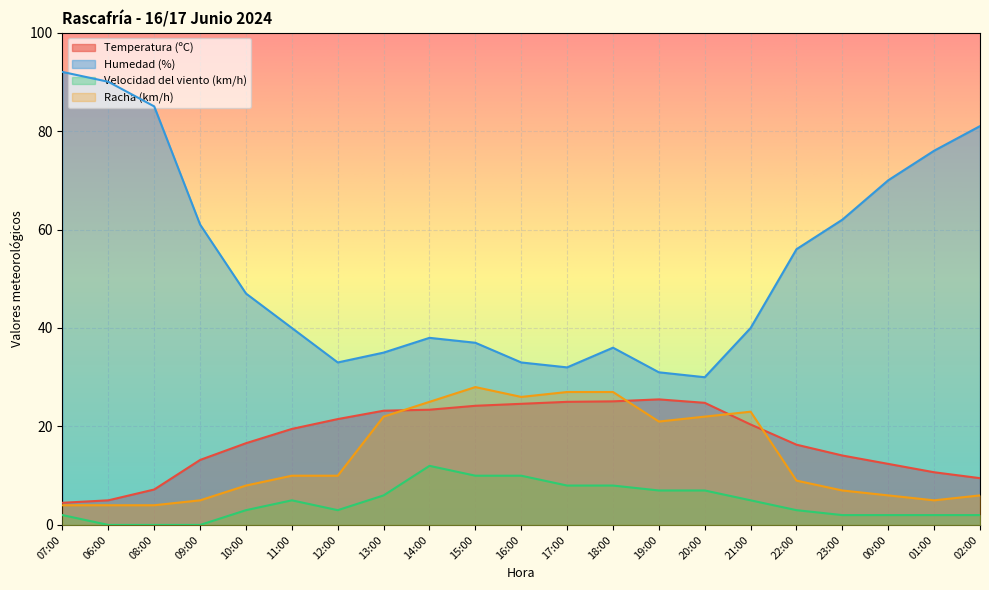

What position from the left is 20:00?

15